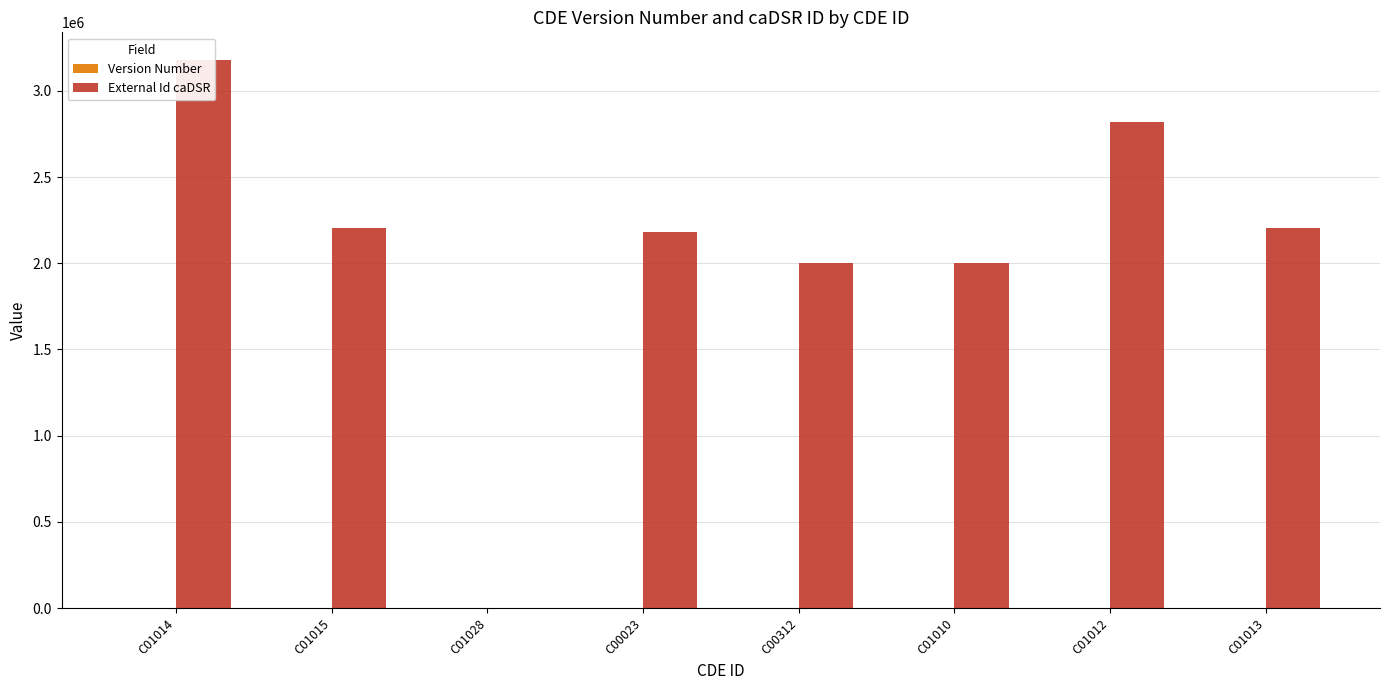

How many series are shown in this chart?

2